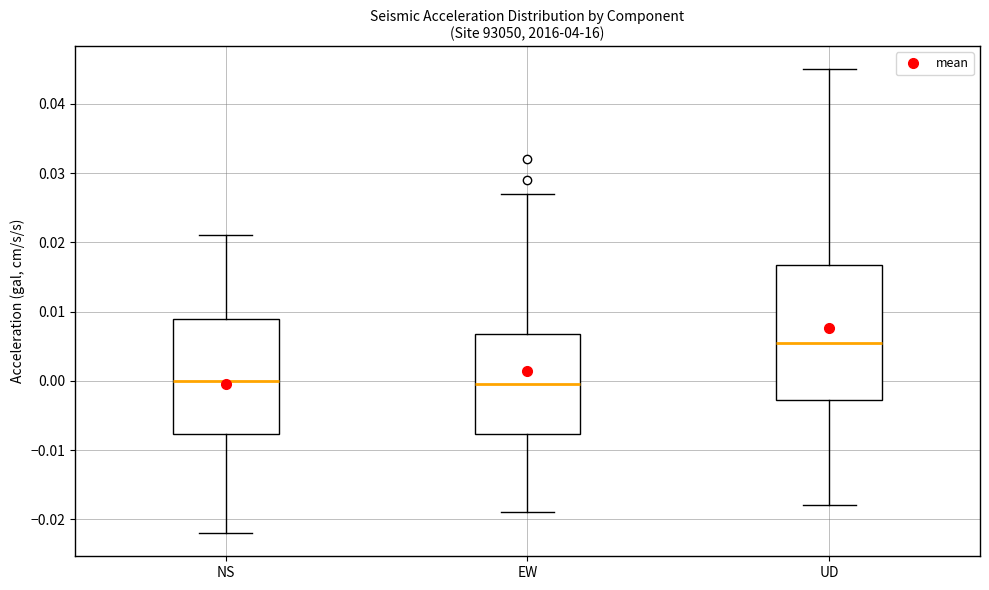

Where does the lower whisker of the box for NS end on the y-axis? The values are not printed on the chart, so give them approximately, as read against the axis.

-0.022